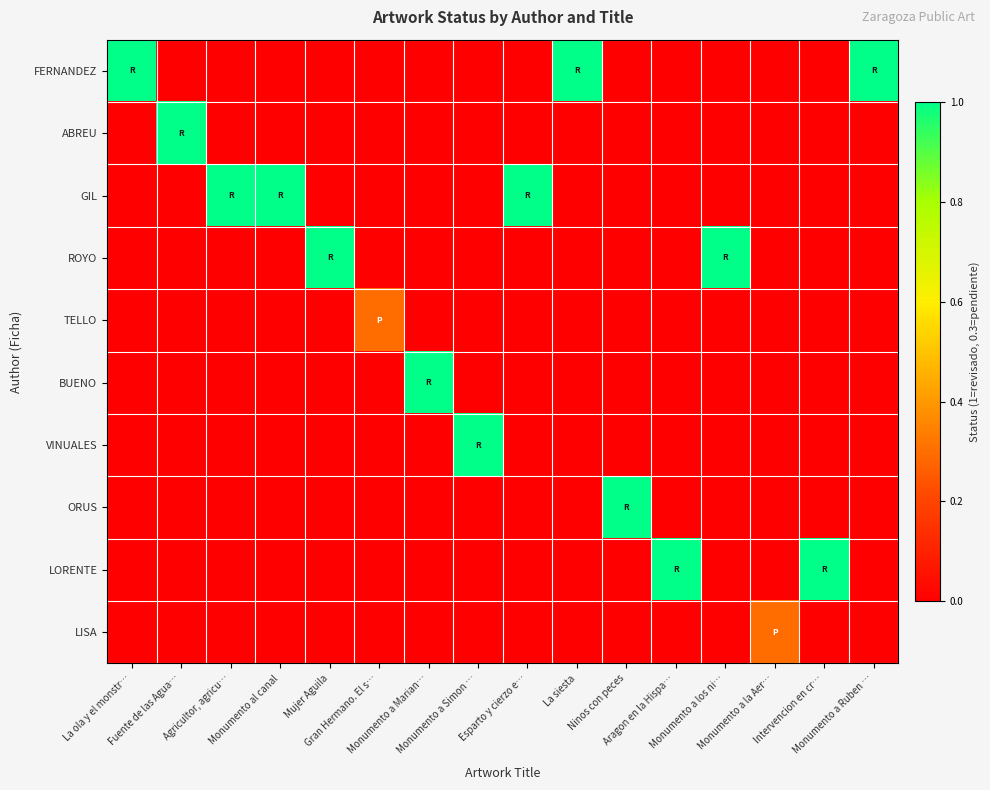

Rank the series at Gran Hermano. El s… from lowest to highest value.

FERNANDEZ, ABREU, GIL, ROYO, BUENO, VINUALES, ORUS, LORENTE, LISA, TELLO